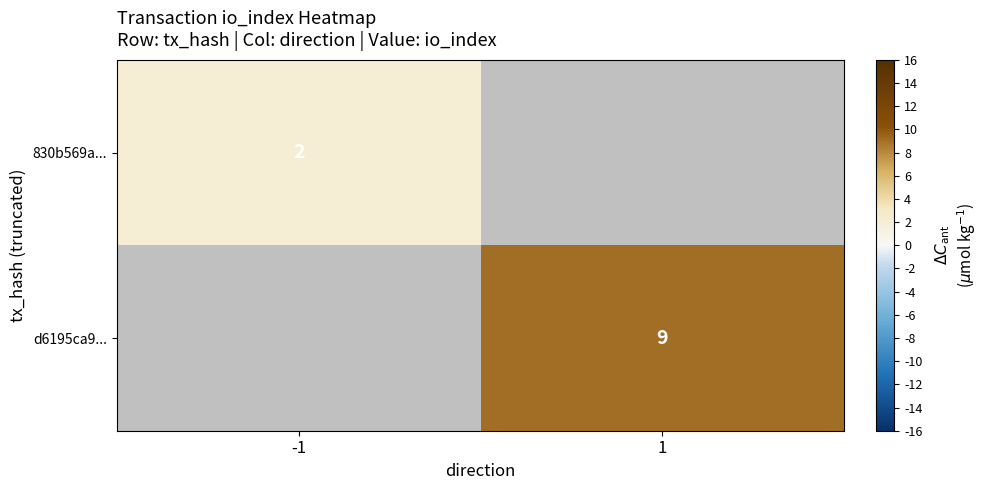

True or false: 830b569a... has a value of 1 at -1.

False